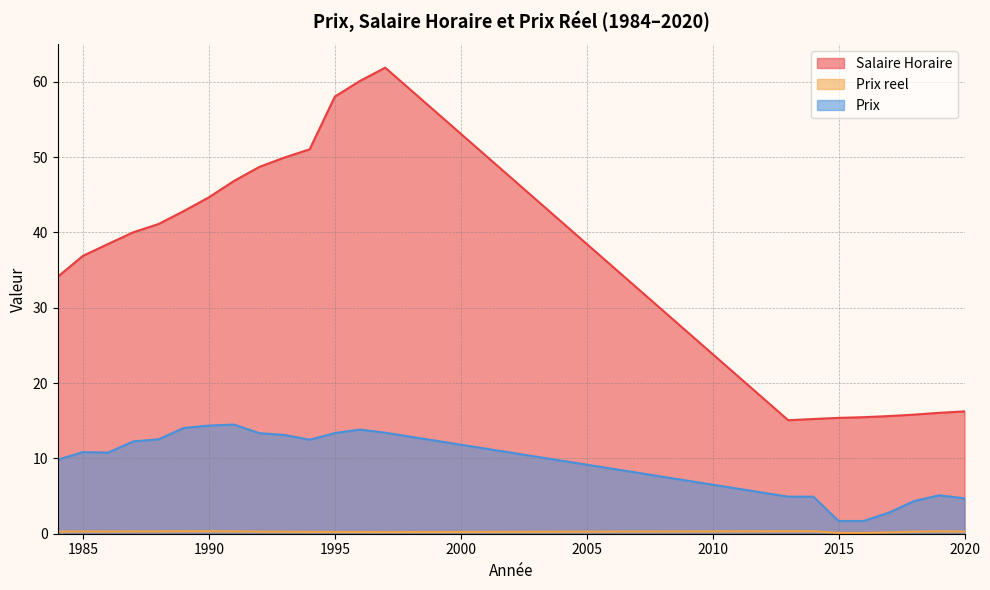

Is it true that Salaire Horaire equals 48.7 at 1992?

True